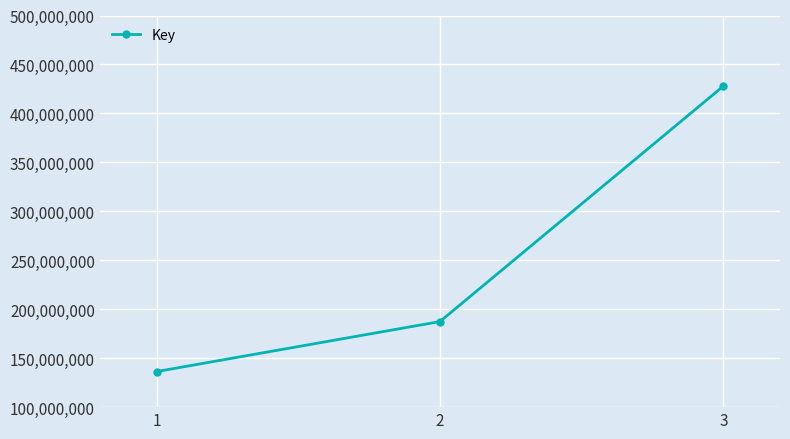

Reading left to right, extract all data points from this chart.

136314302	187396775	427833891